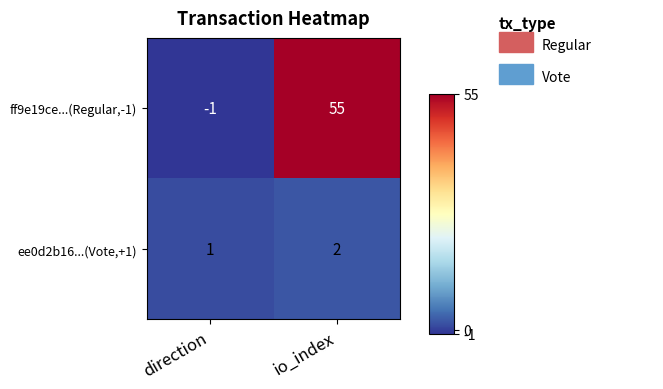

Count the number of categories in the chart.

2